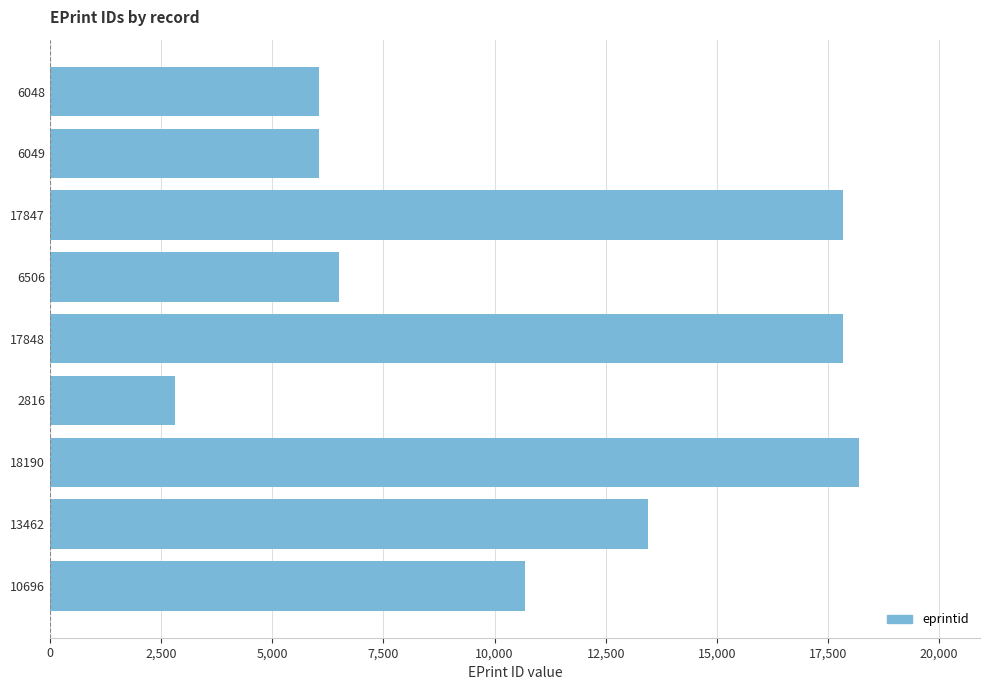

What is the average value?

11051